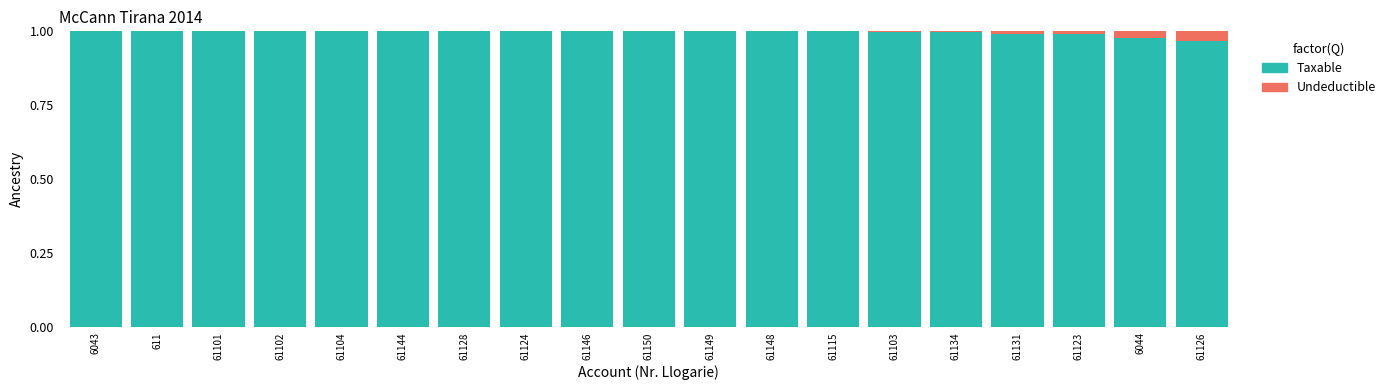

The Taxable series shows 1.0 at 6043. True or false?

True